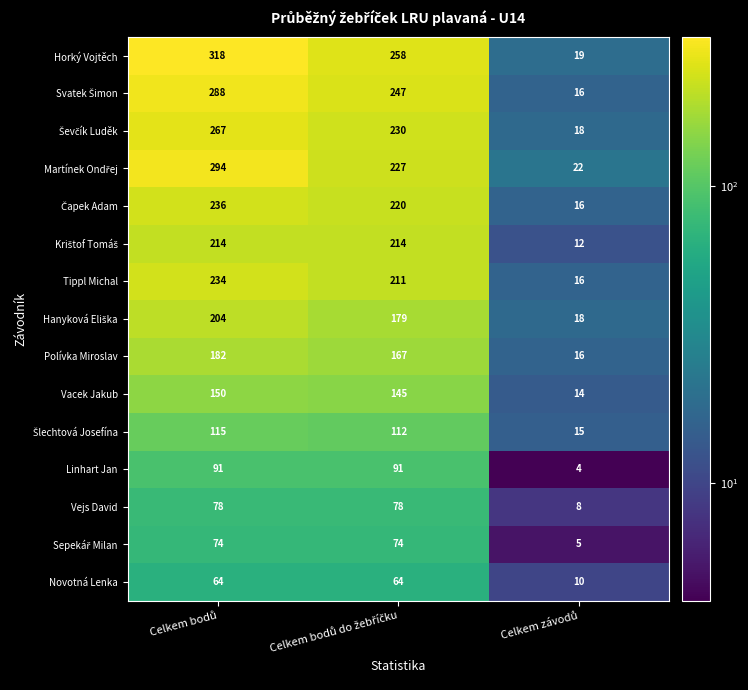

Which series has the widest spread of values?

Horký Vojtěch